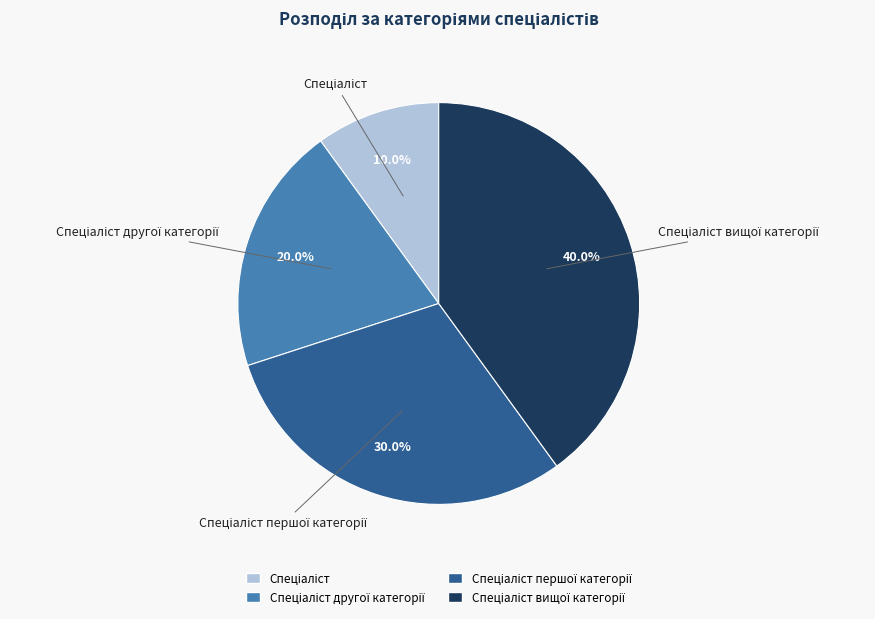

Does any single category account for the majority?

No